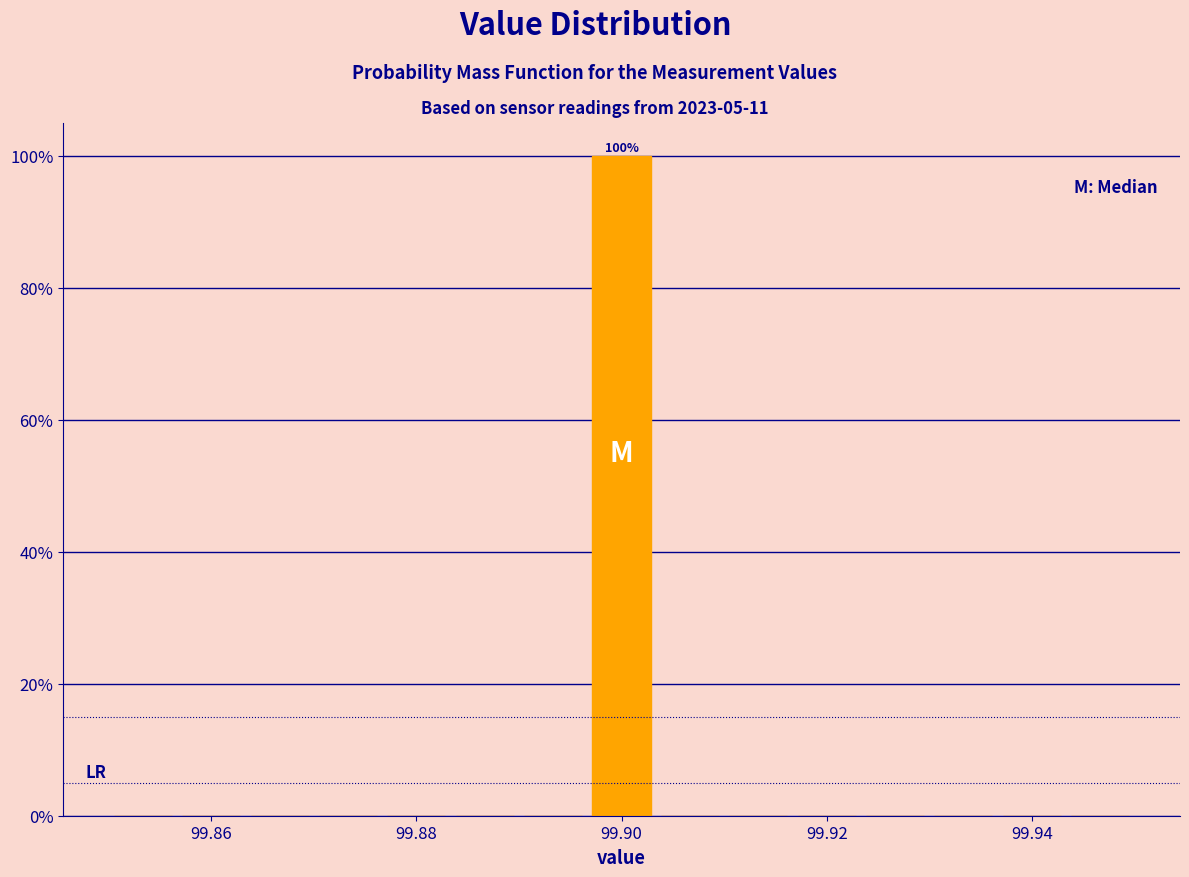

Read against the x-axis, roughly where is the centre of the tallest bar?

99.900